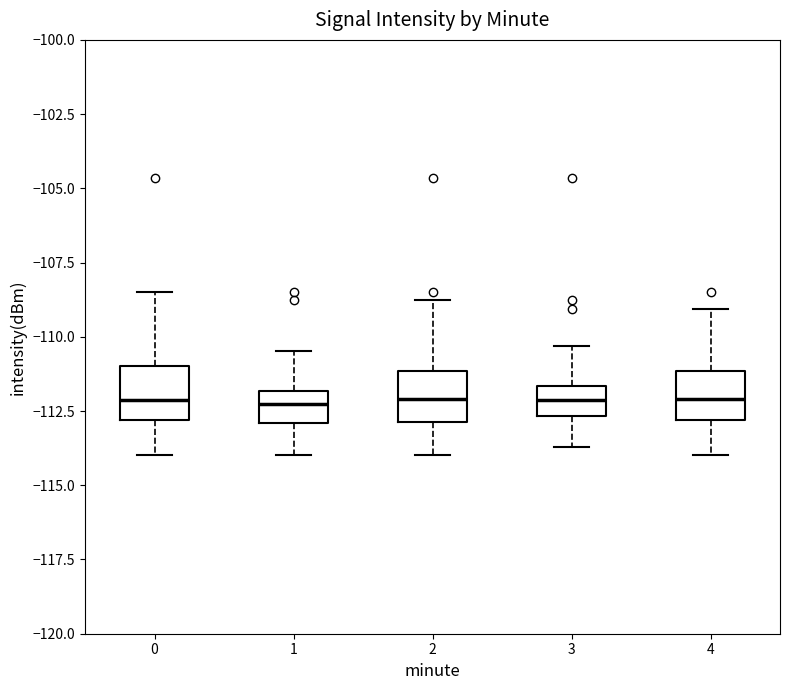

Reading left to right, read every box against the y-axis: the position of its median line, the range the box covers, and the ends of its whiskers. The values are not printed on the chart, so give them approximately, as read against the axis.

0: median -112.0, box -113.0 to -111.0, whiskers -114.0 to -108.5
1: median -112.5, box -113.0 to -112.0, whiskers -114.0 to -110.5
2: median -112.0, box -113.0 to -111.0, whiskers -114.0 to -109.0
3: median -112.0, box -112.5 to -111.5, whiskers -113.5 to -110.5
4: median -112.0, box -113.0 to -111.0, whiskers -114.0 to -109.0